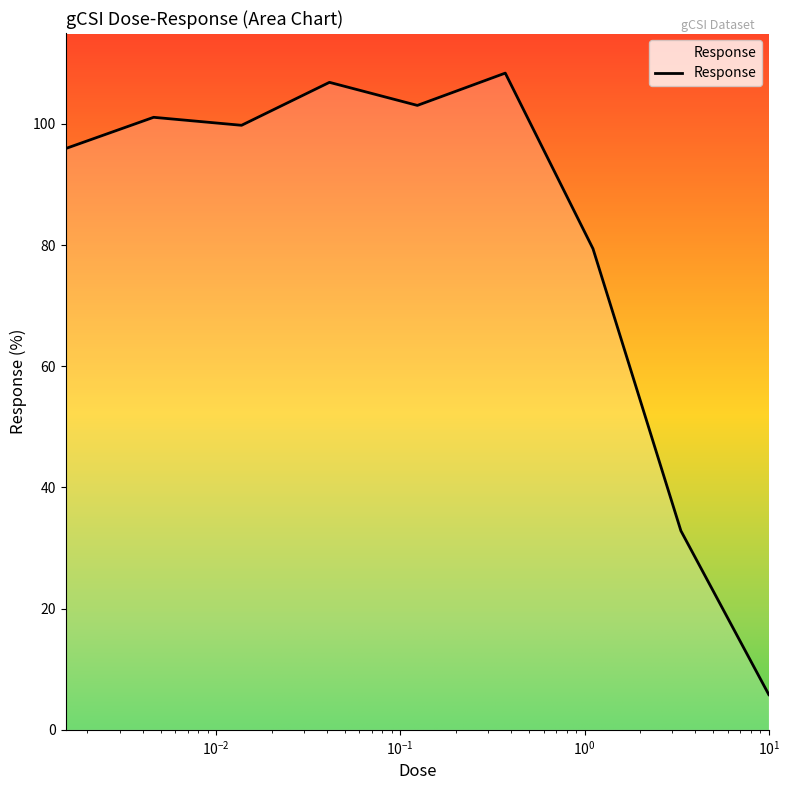

What is the greatest value displayed?

108.4